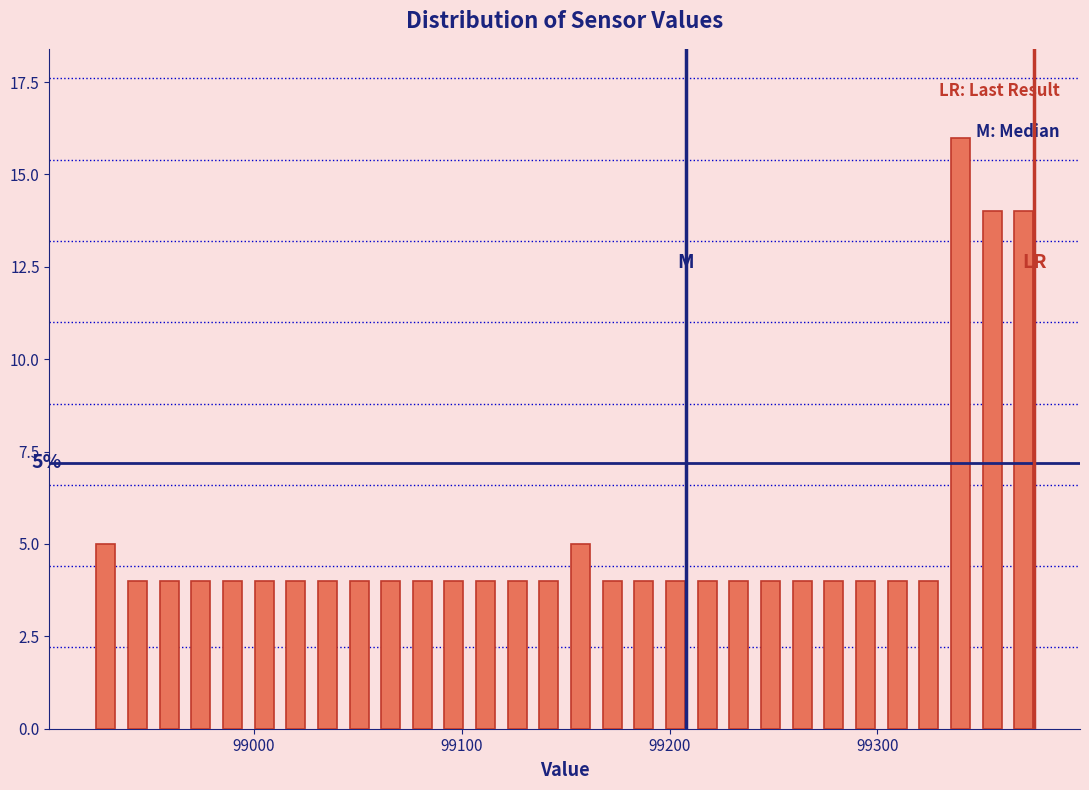

Read against the x-axis, roughly where is the centre of the tallest bar?

99340